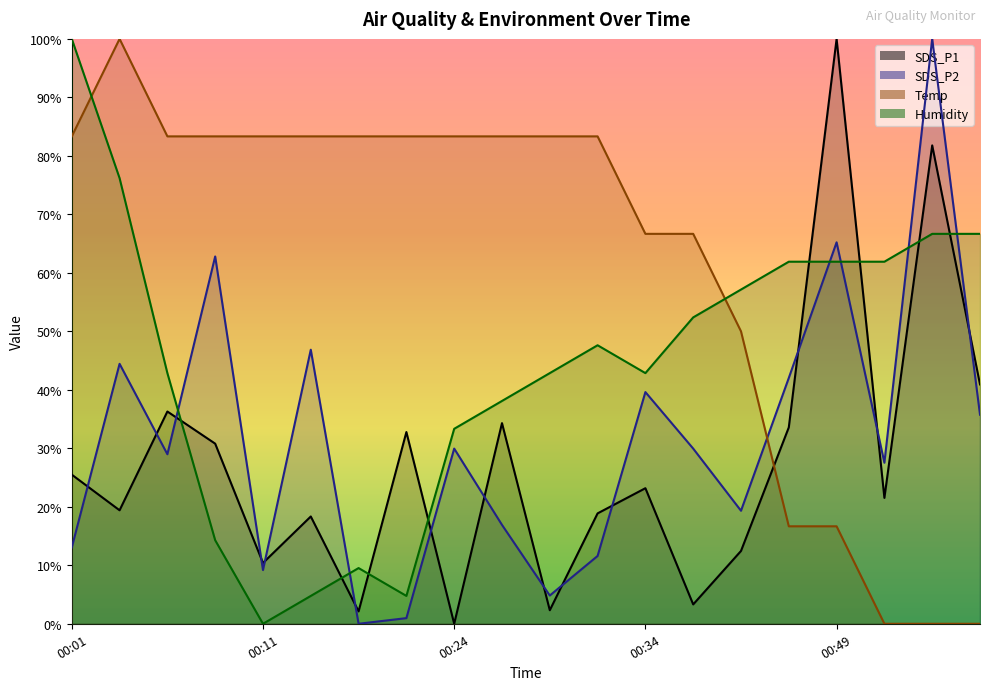

Read the SDS_P2 value at 00:11.

9.2